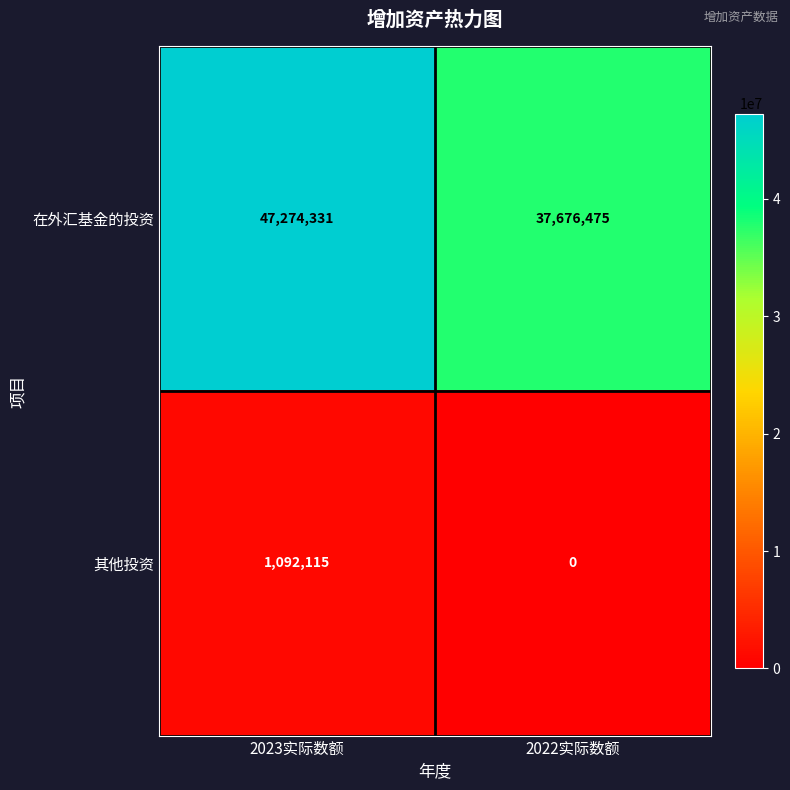

Rank the series at 2023实际数额 from highest to lowest value.

在外汇基金的投资, 其他投资